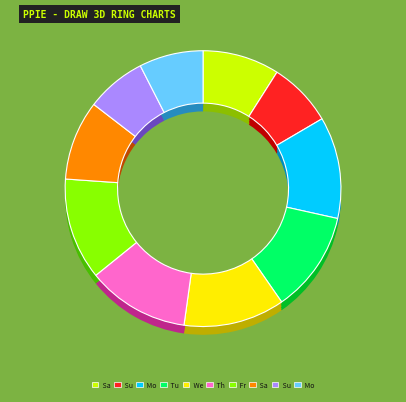

To the nearest percent, what percentage of the pie is Thu-6?

12%